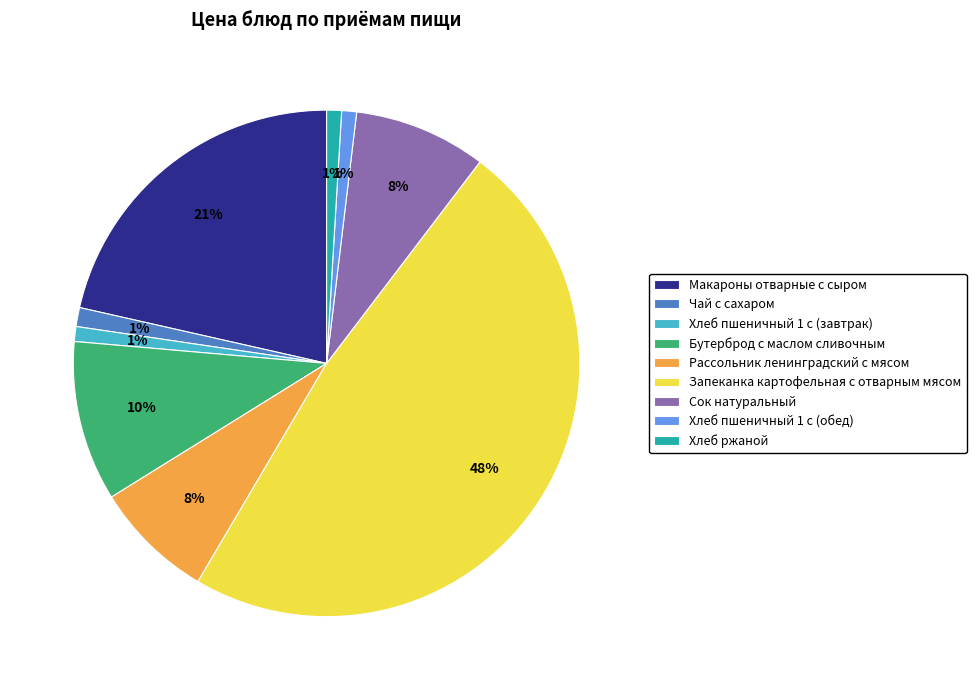

What is the largest slice in the pie chart?

Запеканка картофельная с отварным мясом